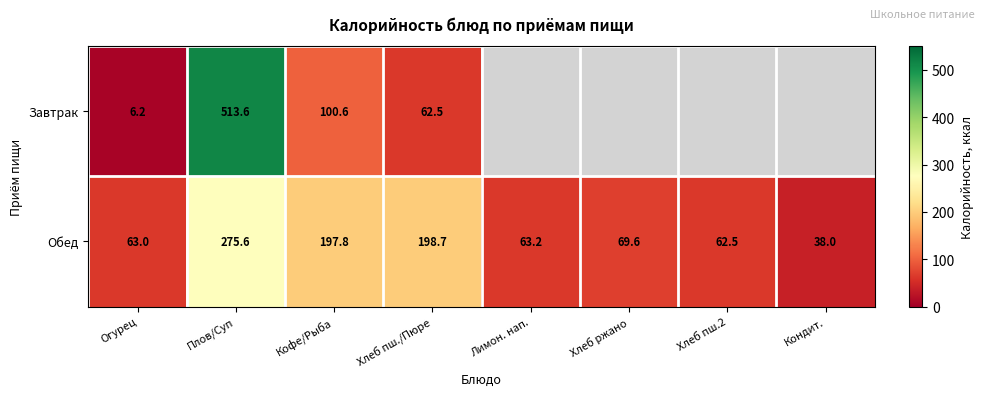

Where is Обед nearest to the value 156?

Кофе/Рыба